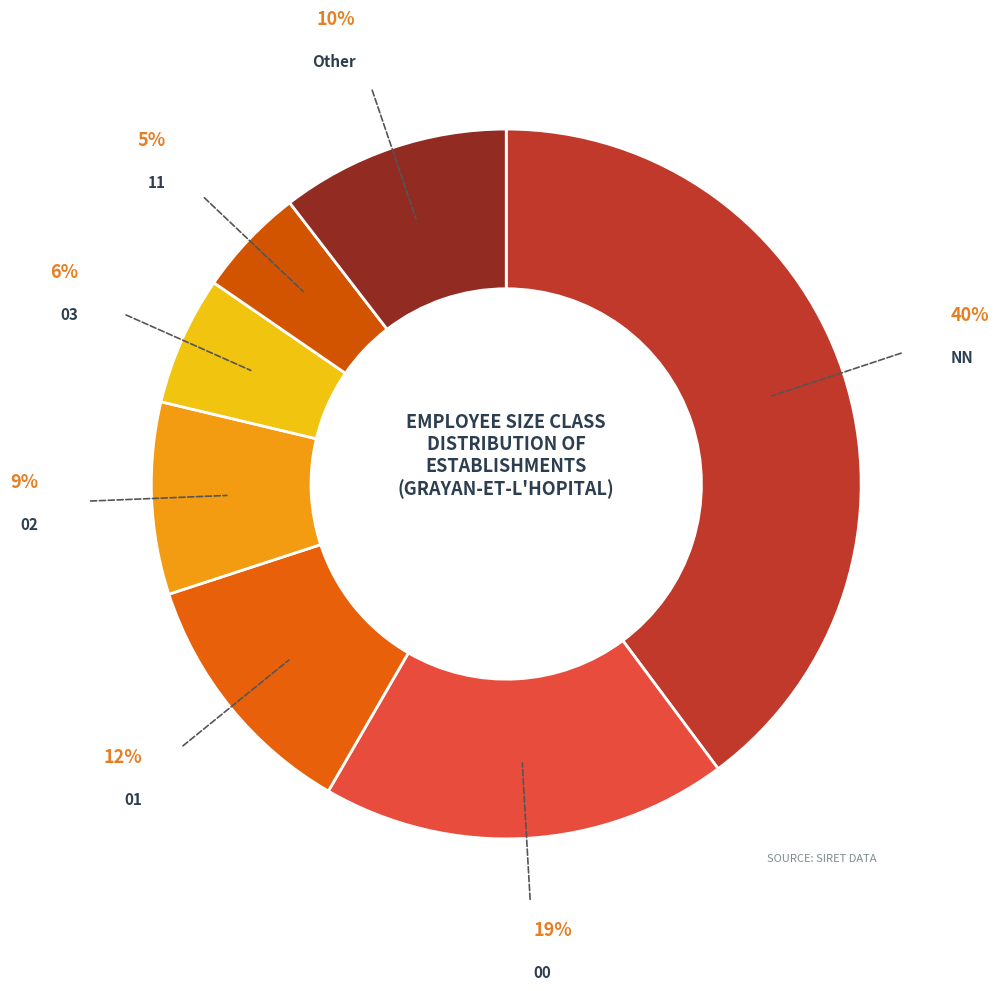

True or false: 02 accounts for 1% of the total.

False